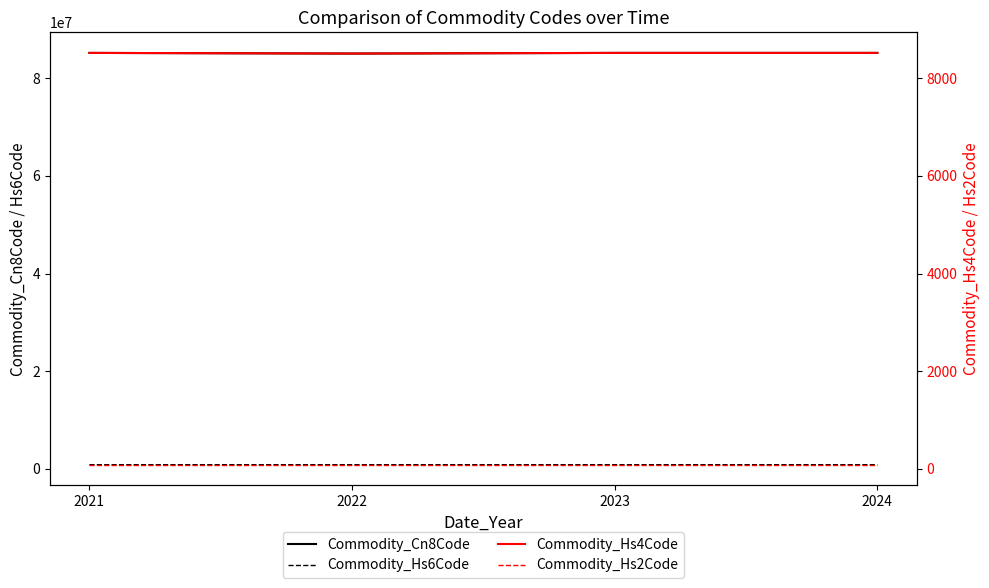

At which label does Commodity_Hs6Code reach its minimum?

2022